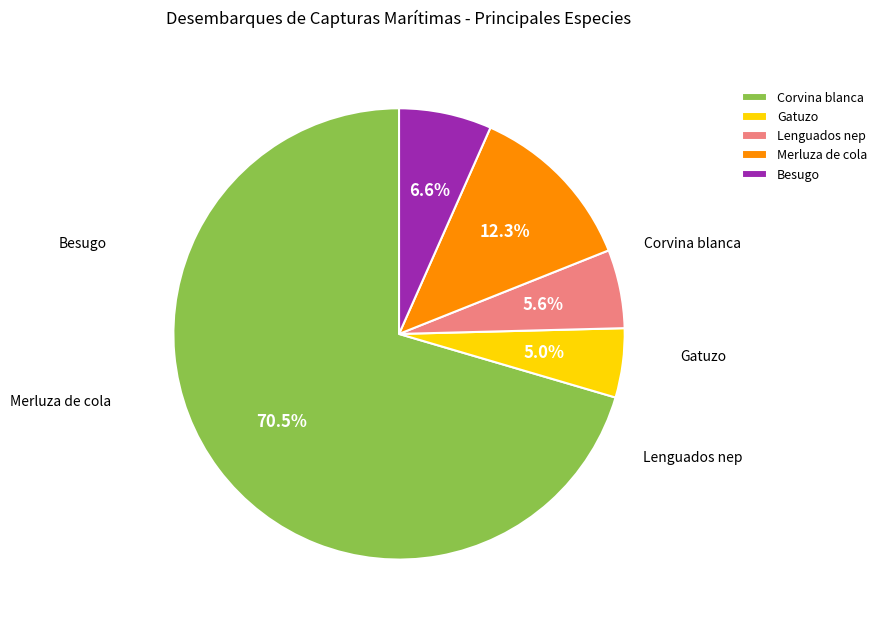

Is it true that Besugo is 17% of the pie?

False